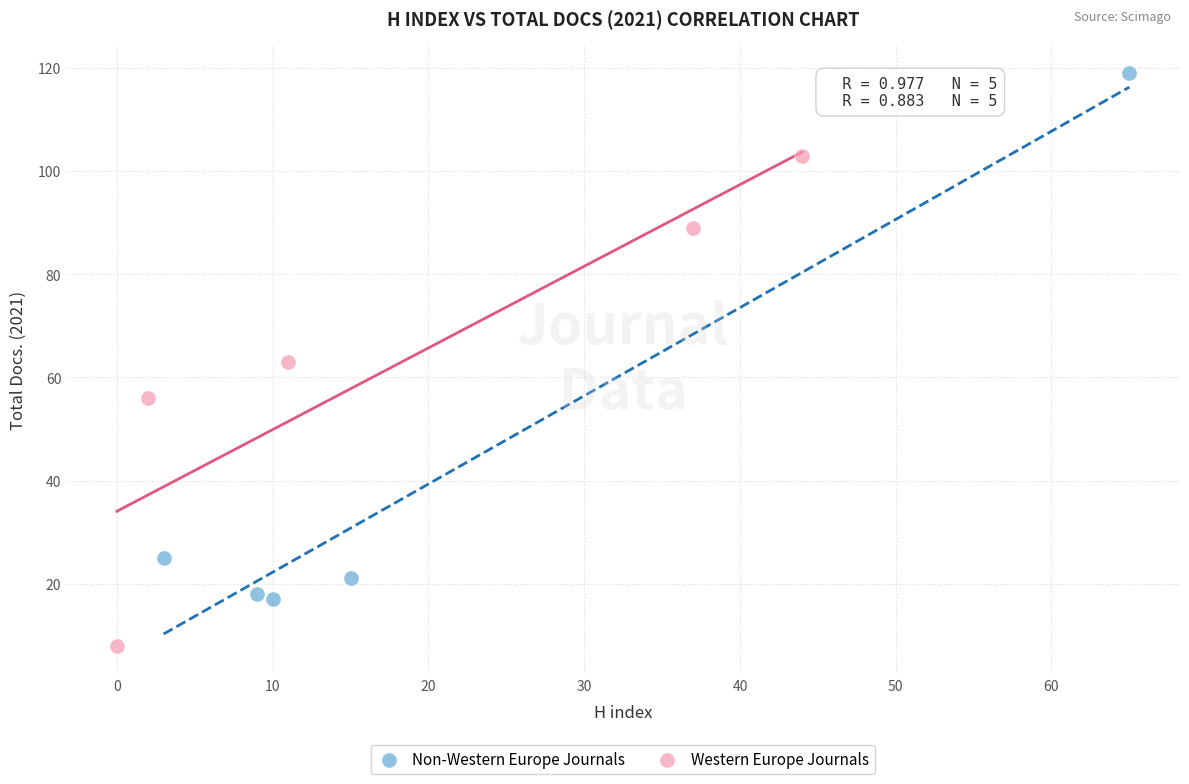

Which series contains the highest Y value?

Non-Western Europe Journals